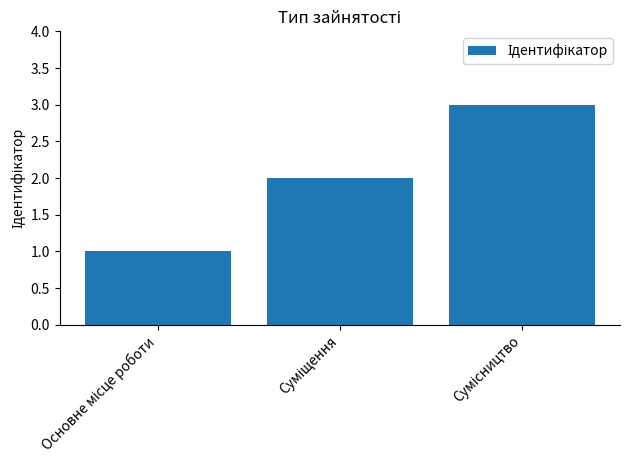

Count the values in the range 1 to 3.

3